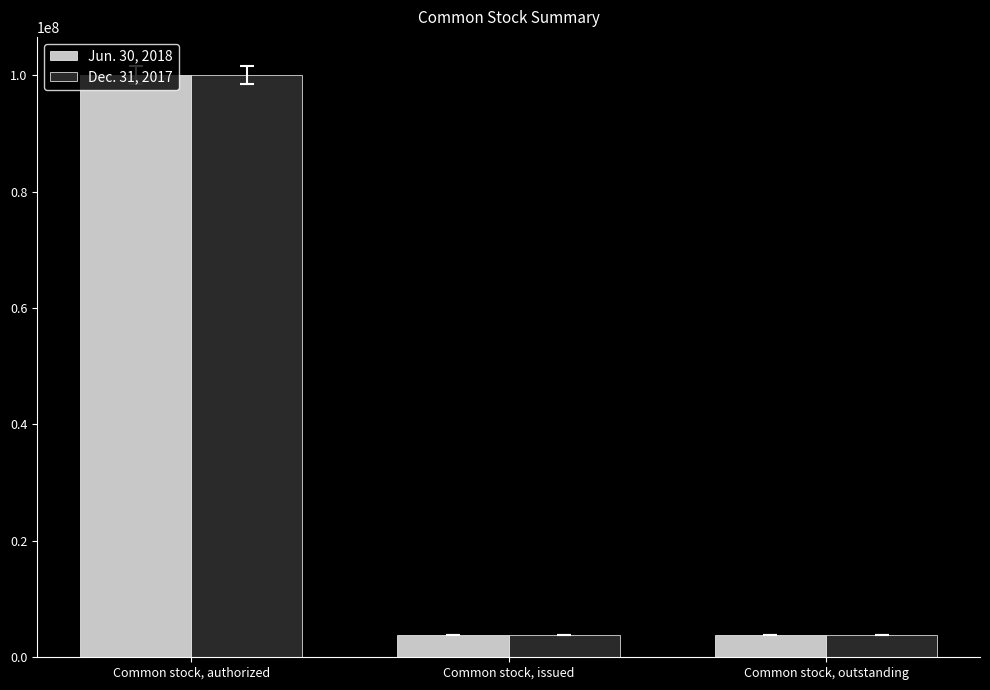

Is the value of Dec. 31, 2017 at Common stock, outstanding greater than the value of Jun. 30, 2018 at Common stock, authorized?

No